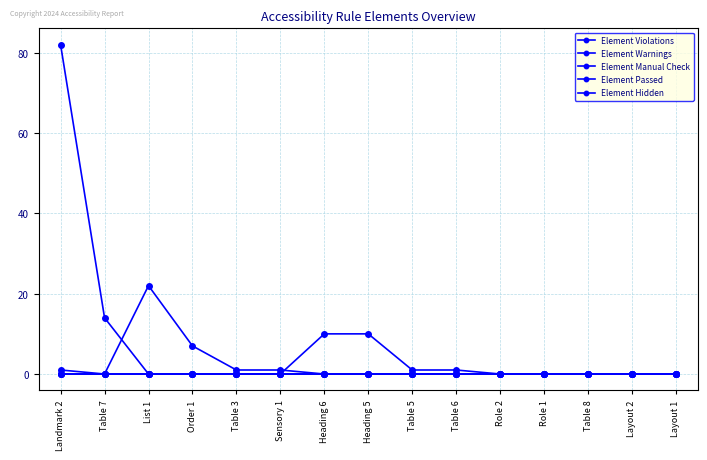

Between Table 3 and Order 1, which is larger?

Table 3